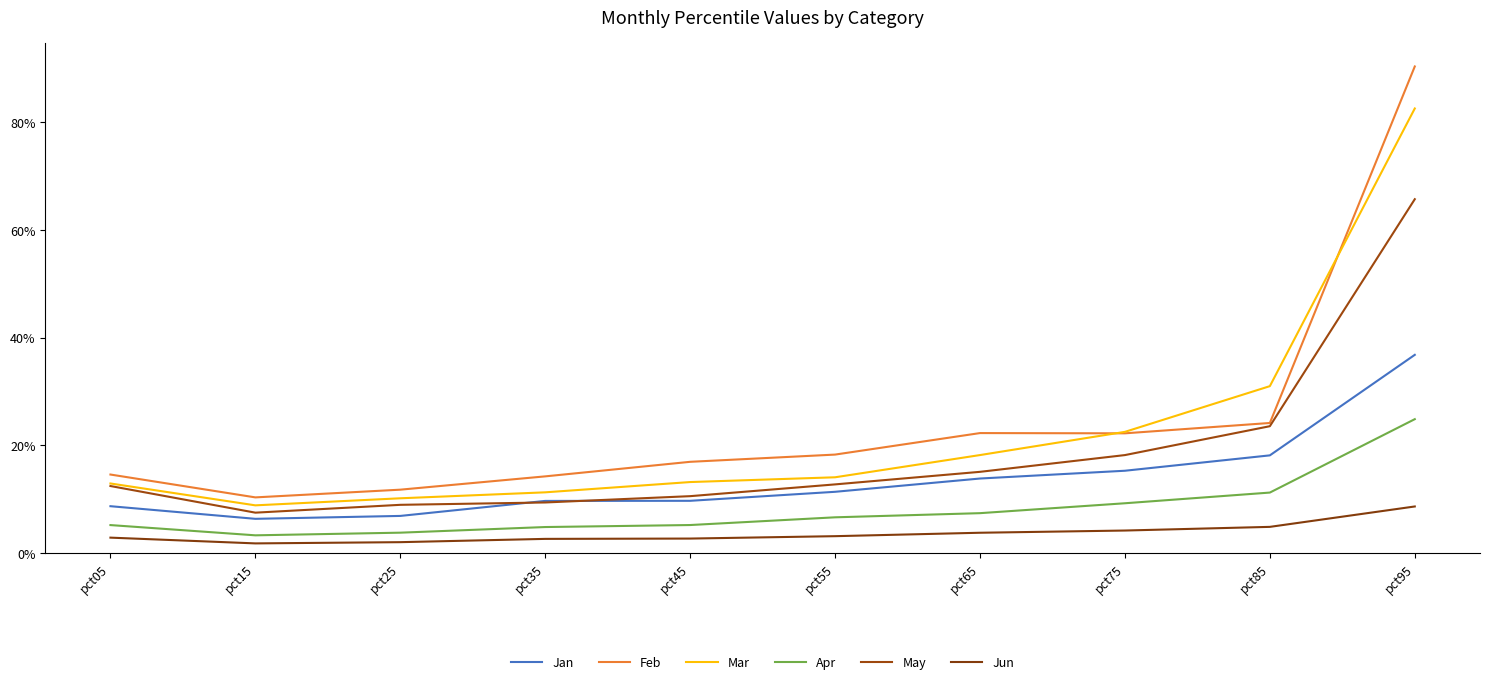

Is this an area chart (filled region under the line)?

No